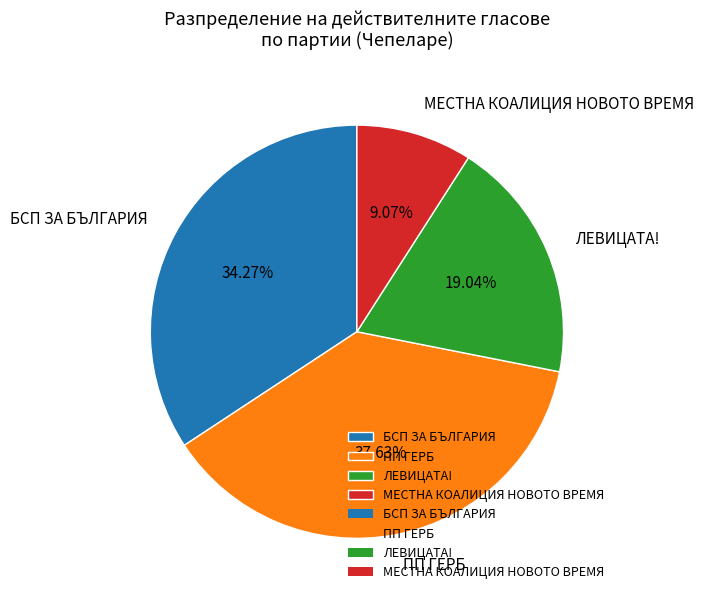

Is there a majority slice in this chart?

No